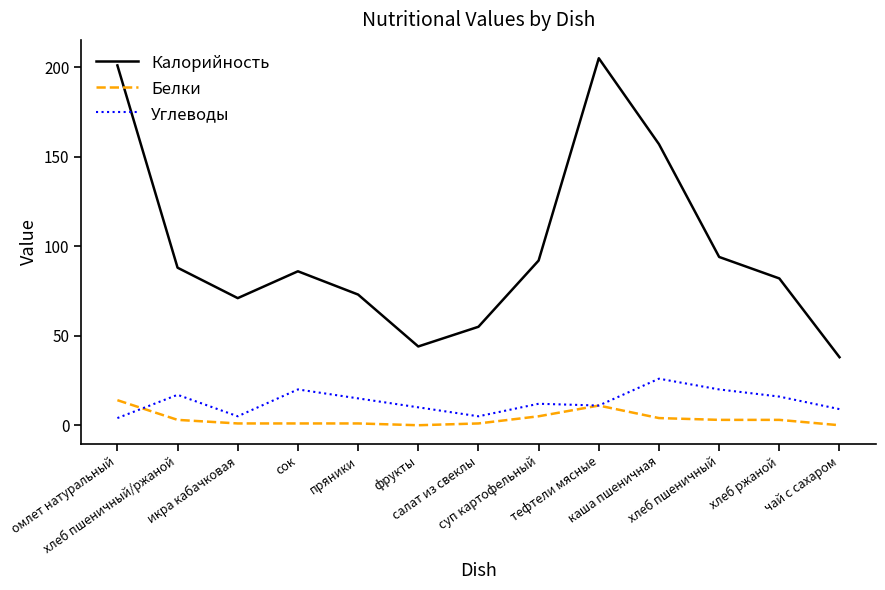

Reading left to right, extract all data points from this chart.

Калорийность: омлет натуральный=201	хлеб пшеничный/ржаной=88	икра кабачковая=71	сок=86	пряники=73	фрукты=44	салат из свеклы=55	суп картофельный=92	тефтели мясные=205	каша пшеничная=157	хлеб пшеничный=94	хлеб ржаной=82	чай с сахаром=38
Белки: омлет натуральный=14	хлеб пшеничный/ржаной=3	икра кабачковая=1	сок=1	пряники=1	фрукты=0	салат из свеклы=1	суп картофельный=5	тефтели мясные=11	каша пшеничная=4	хлеб пшеничный=3	хлеб ржаной=3	чай с сахаром=0
Углеводы: омлет натуральный=4	хлеб пшеничный/ржаной=17	икра кабачковая=5	сок=20	пряники=15	фрукты=10	салат из свеклы=5	суп картофельный=12	тефтели мясные=11	каша пшеничная=26	хлеб пшеничный=20	хлеб ржаной=16	чай с сахаром=9